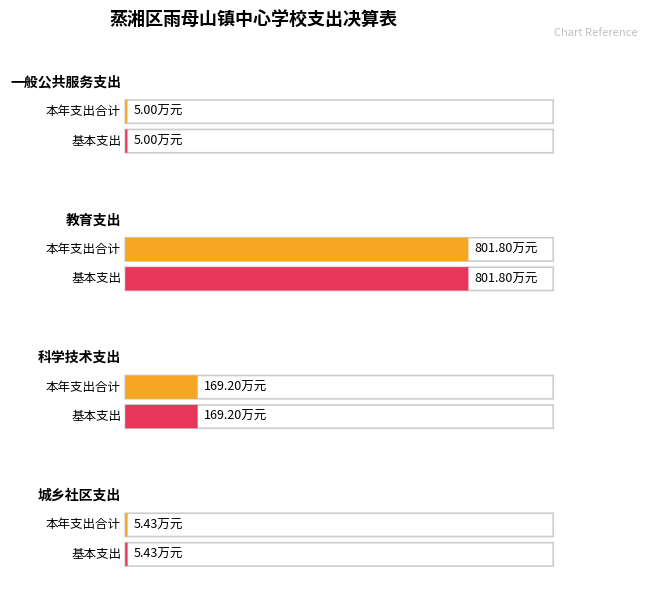

Is it true that 基本支出 equals 801.8 at 教育支出?

True